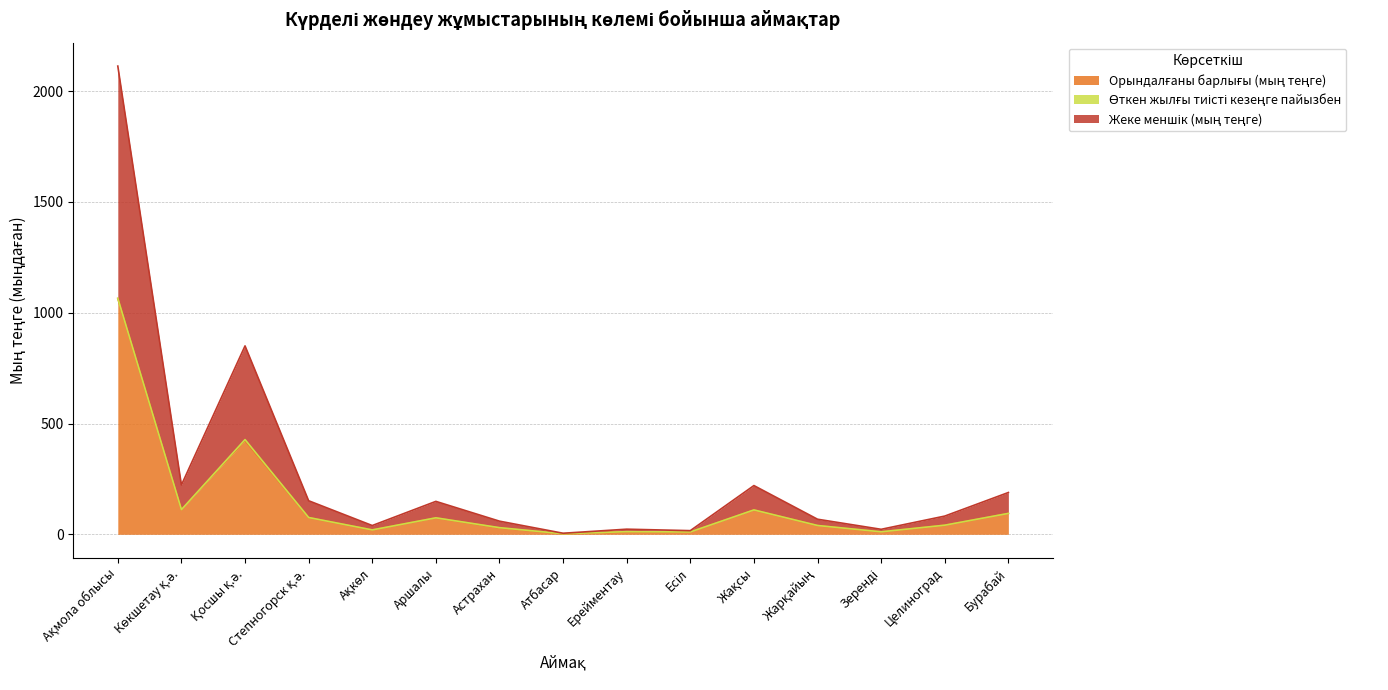

Which series has the widest spread of values?

Жеке меншік (мың теңге)